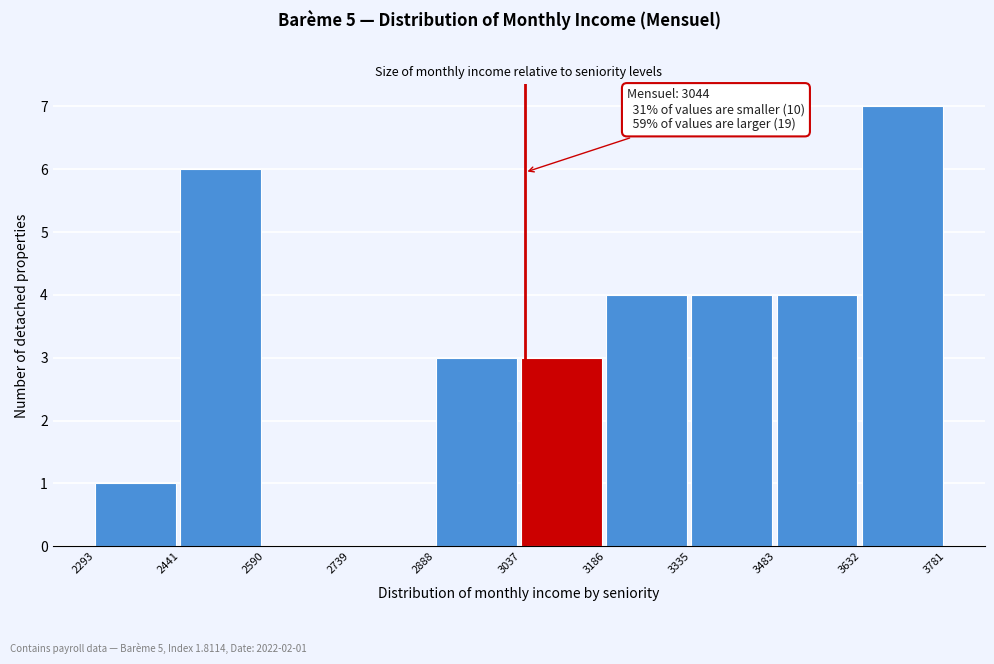

Over which range of the x-axis is the bar tallest?

3632 to 3781